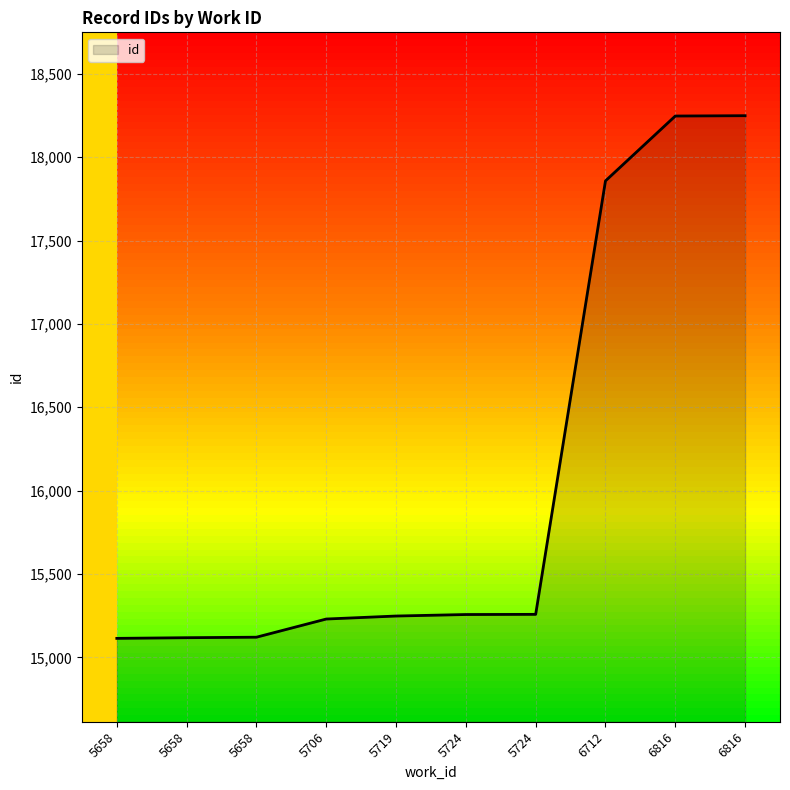

Does the chart display data point markers on the line(s)?

No